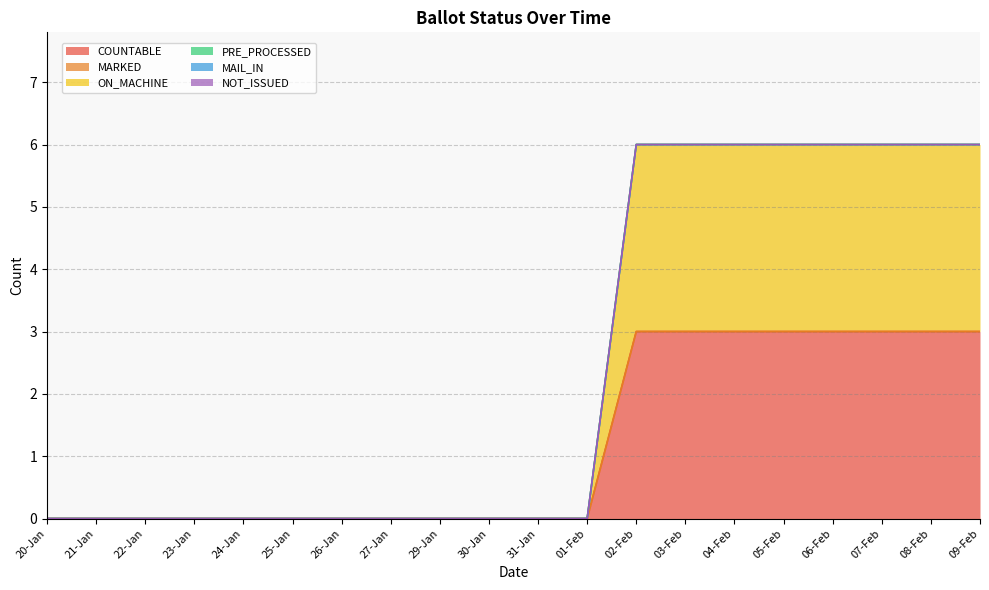

At which category is the sum across all series the highest?

02-Feb